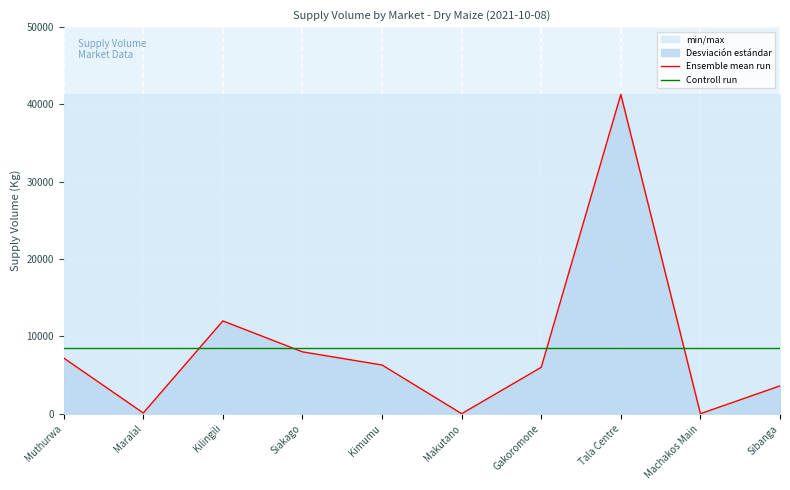

Between Maralal and Kimumu, which is larger?

Kimumu